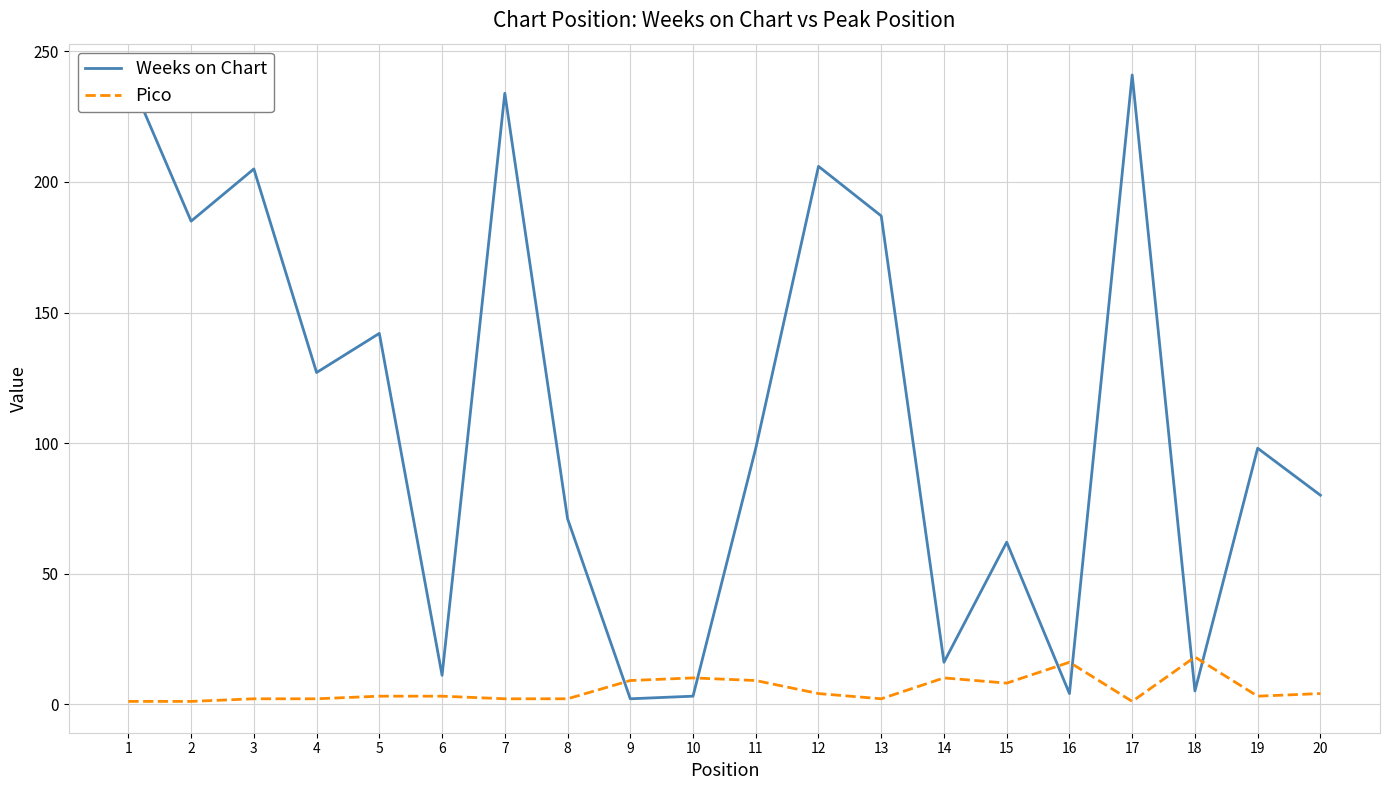

What are all the series names shown in the legend?

Weeks on Chart, Pico